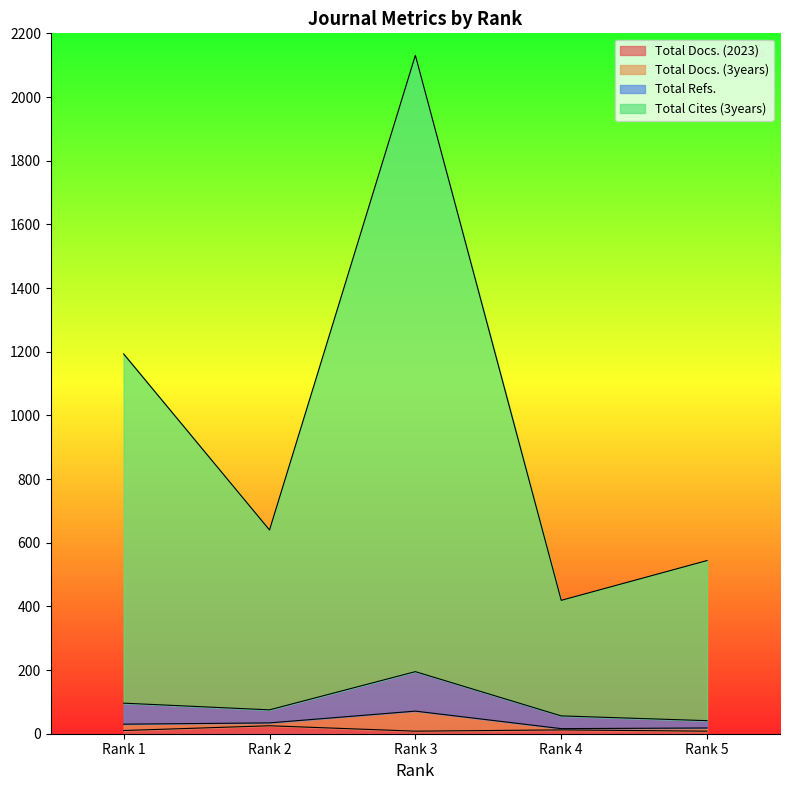

Is it true that Total Docs. (2023) equals 12 at Rank 4?

True